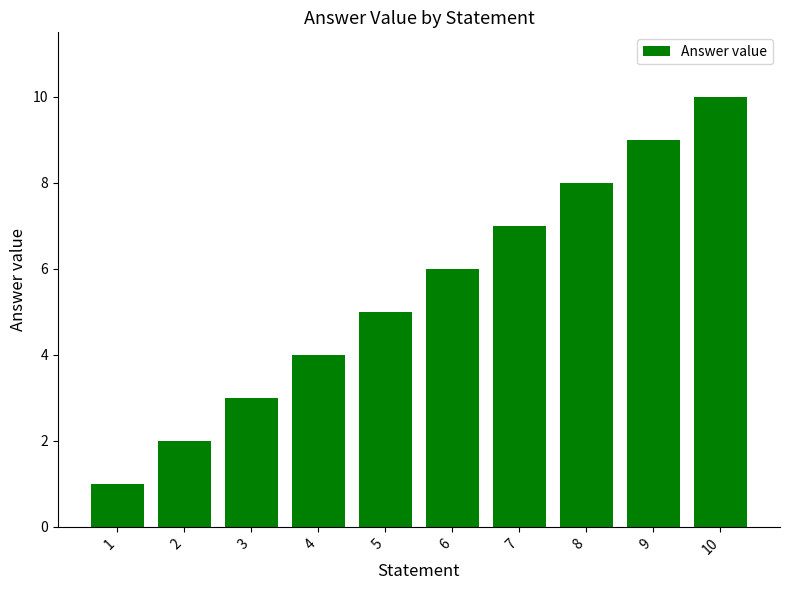

How many categories are shown in the chart?

10